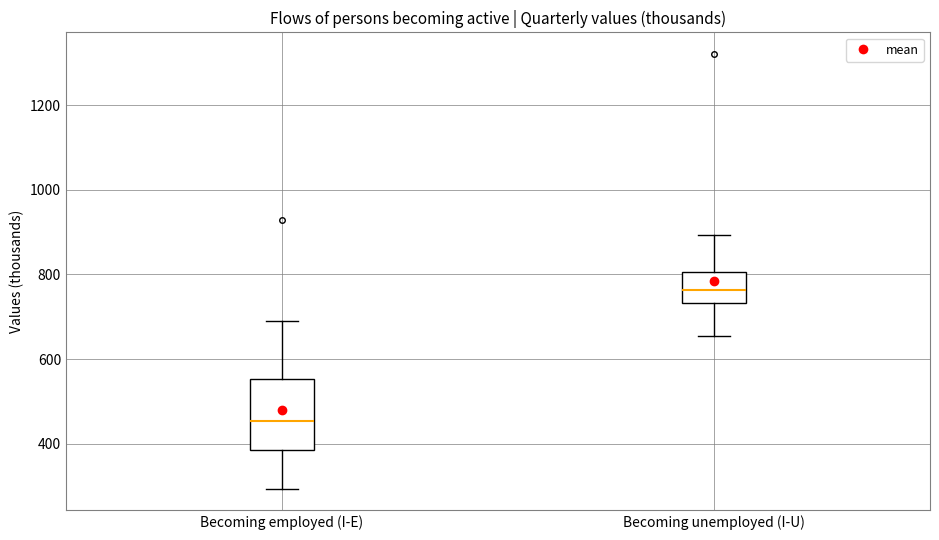

Reading left to right, read every box against the y-axis: the position of its median line, the range the box covers, and the ends of its whiskers. The values are not printed on the chart, so give them approximately, as read against the axis.

Becoming employed (I-E): median 460, box 380 to 560, whiskers 300 to 700
Becoming unemployed (I-U): median 760, box 740 to 800, whiskers 660 to 900